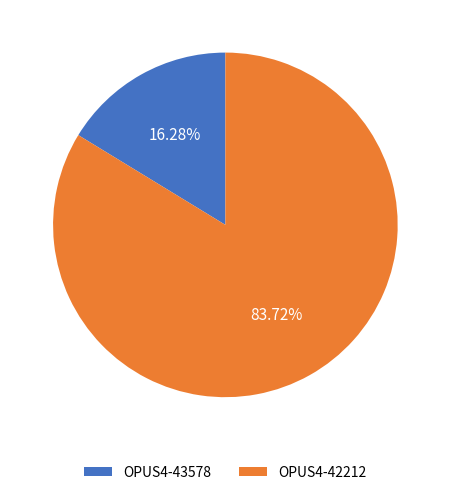

What portion of the pie excludes OPUS4-42212?

16.3%